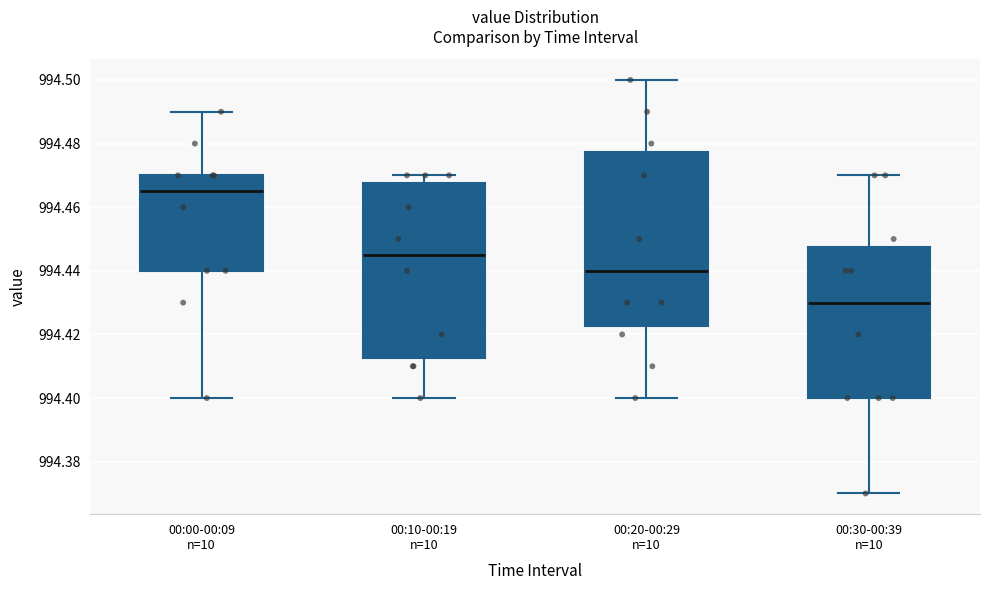

Which box's median line is the lowest?

00:30-00:39 n=10